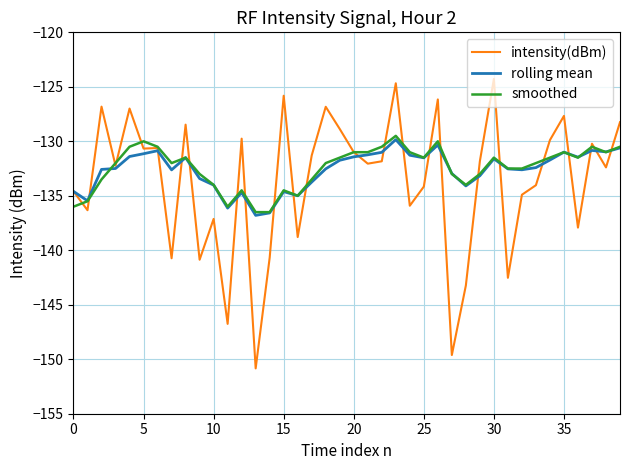

Rank the series by their maximum value, from highest to lowest.

intensity(dBm), smoothed, rolling mean